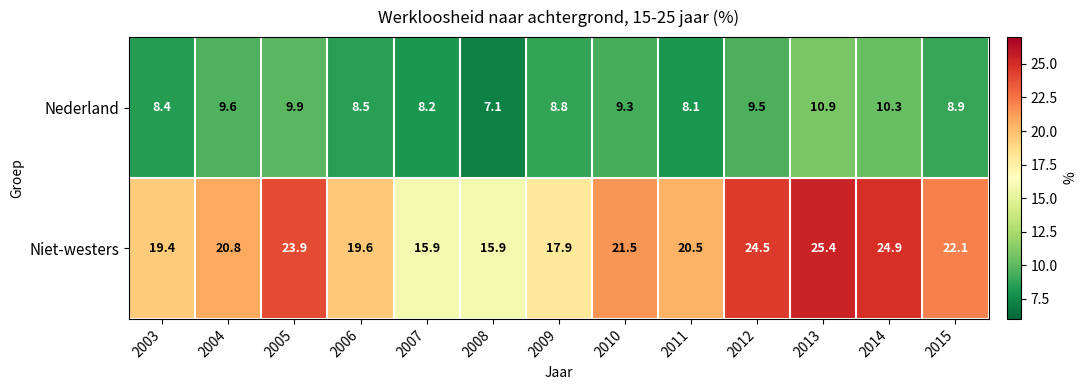

Reading left to right, what are all the values shown in this chart?

Nederland: 2003=8.4	2004=9.6	2005=9.9	2006=8.5	2007=8.2	2008=7.1	2009=8.8	2010=9.3	2011=8.1	2012=9.5	2013=10.9	2014=10.3	2015=8.9
Niet-westers: 2003=19.4	2004=20.8	2005=23.9	2006=19.6	2007=15.9	2008=15.9	2009=17.9	2010=21.5	2011=20.5	2012=24.5	2013=25.4	2014=24.9	2015=22.1